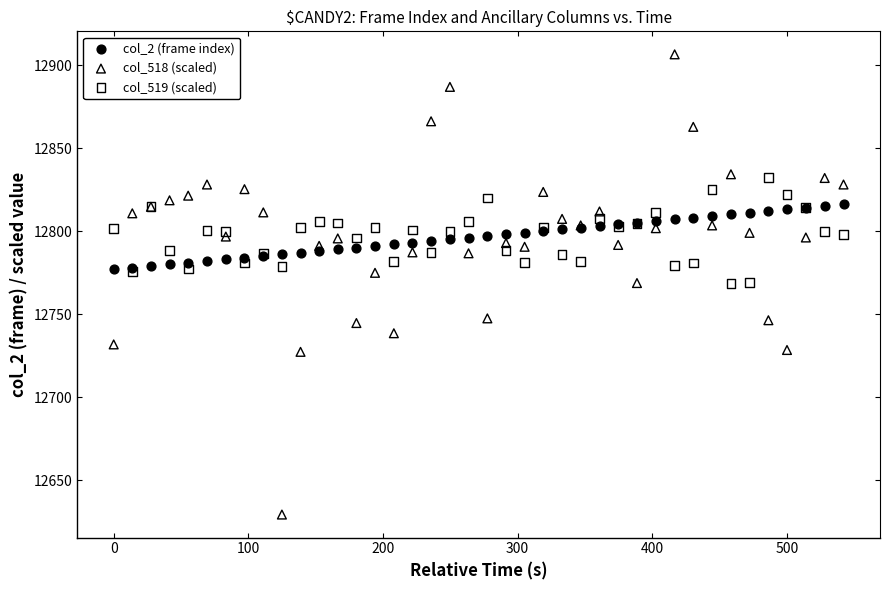

What are all the series names shown in the legend?

col_2 (frame index), col_518 (scaled), col_519 (scaled)